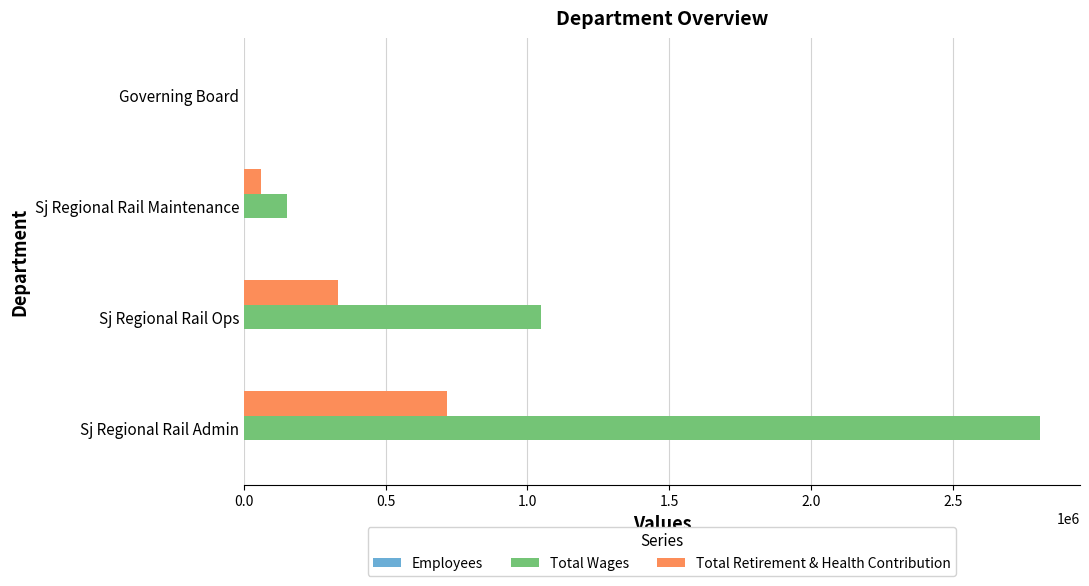

Which series has the largest total across all categories?

Total Wages